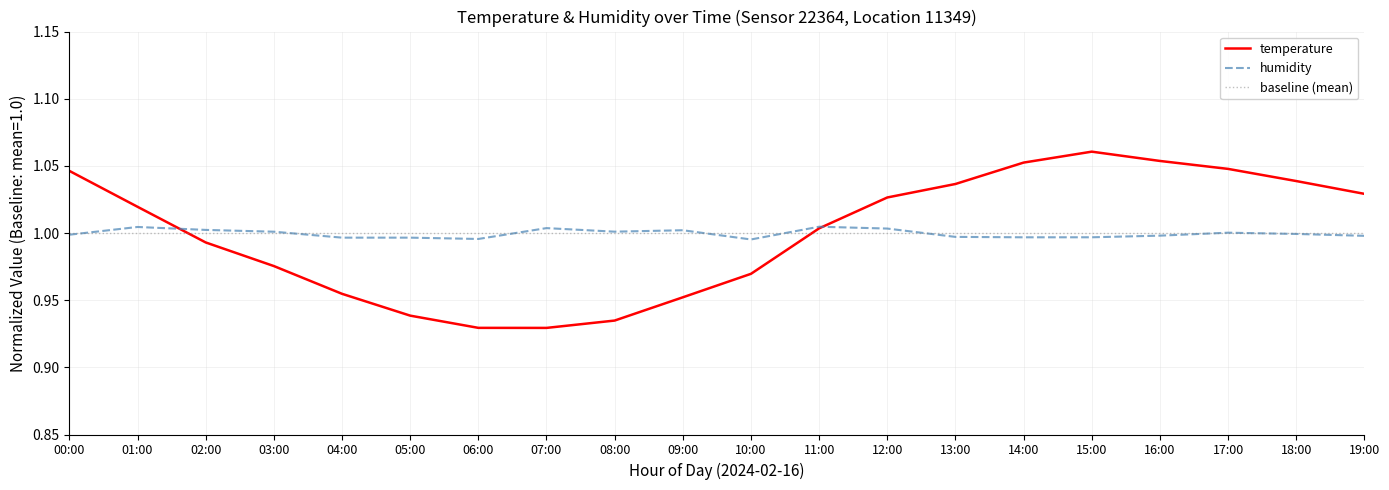

Which category has the lowest value across all series?

07:00